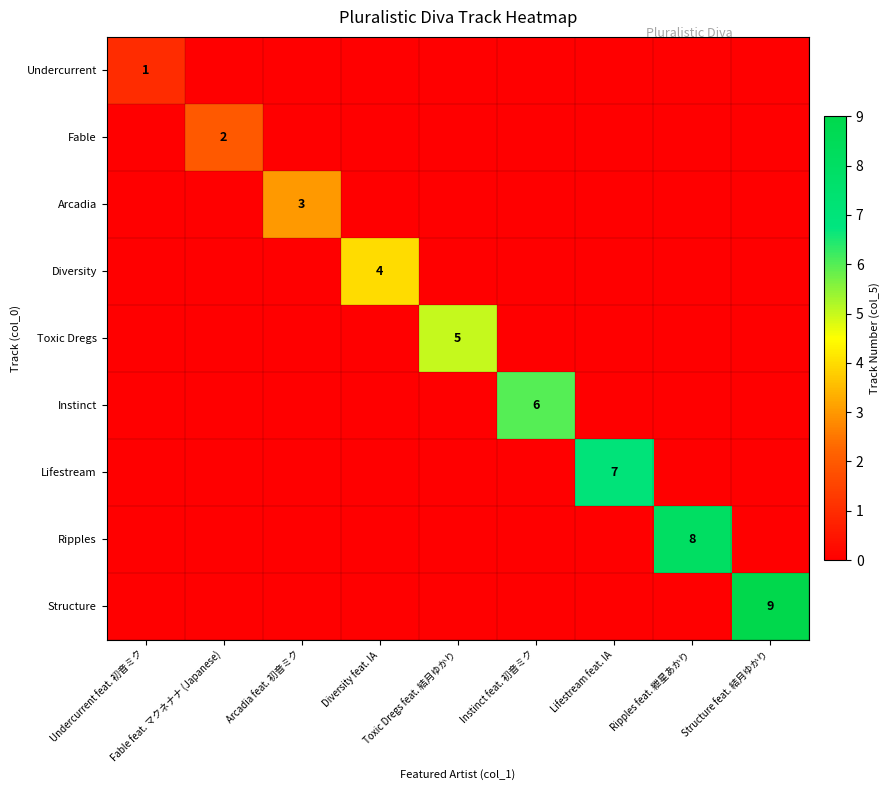

List the labels in order of Undercurrent value, smallest first.

Fable feat. マクネナナ (Japanese), Arcadia feat. 初音ミク, Diversity feat. IA, Toxic Dregs feat. 結月ゆかり, Instinct feat. 初音ミク, Lifestream feat. IA, Ripples feat. 紲星あかり, Structure feat. 結月ゆかり, Undercurrent feat. 初音ミク